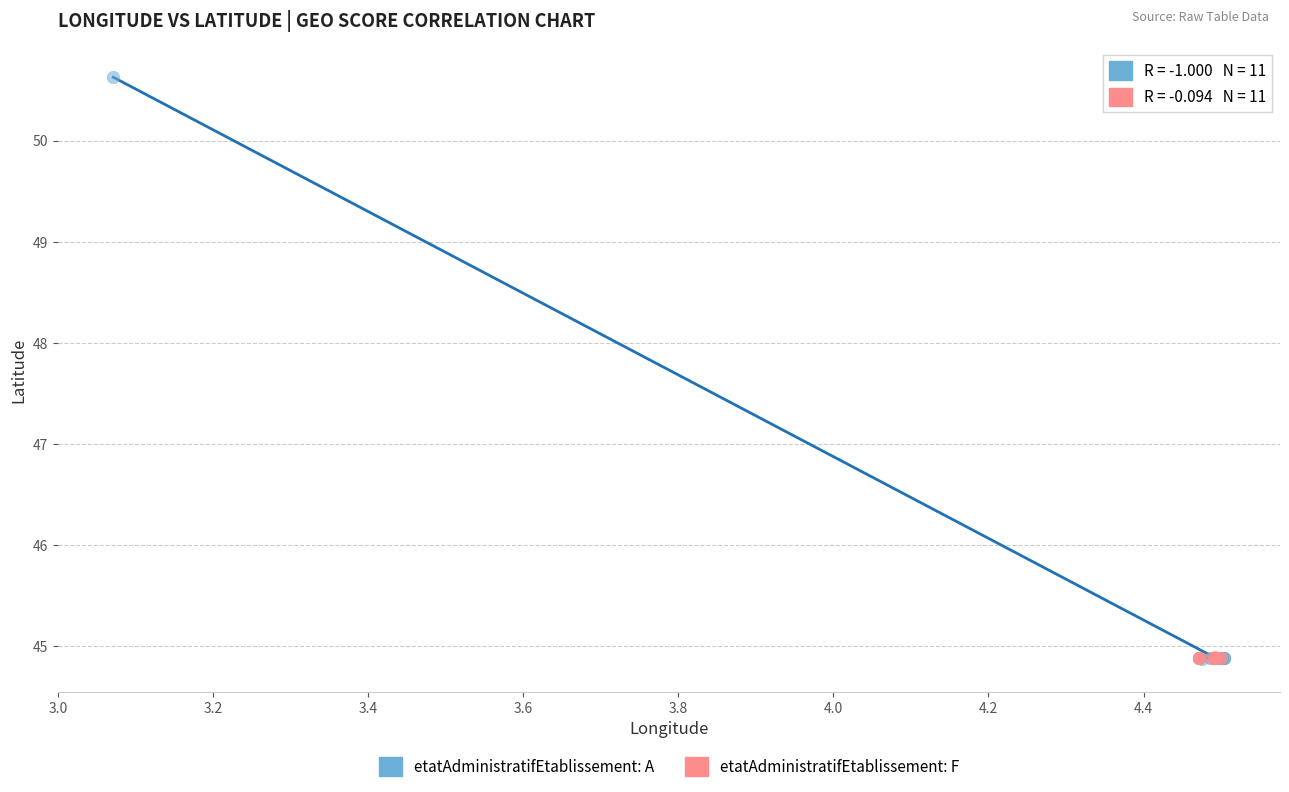

Which series has the largest Y range (max minus min)?

etatAdministratifEtablissement: A